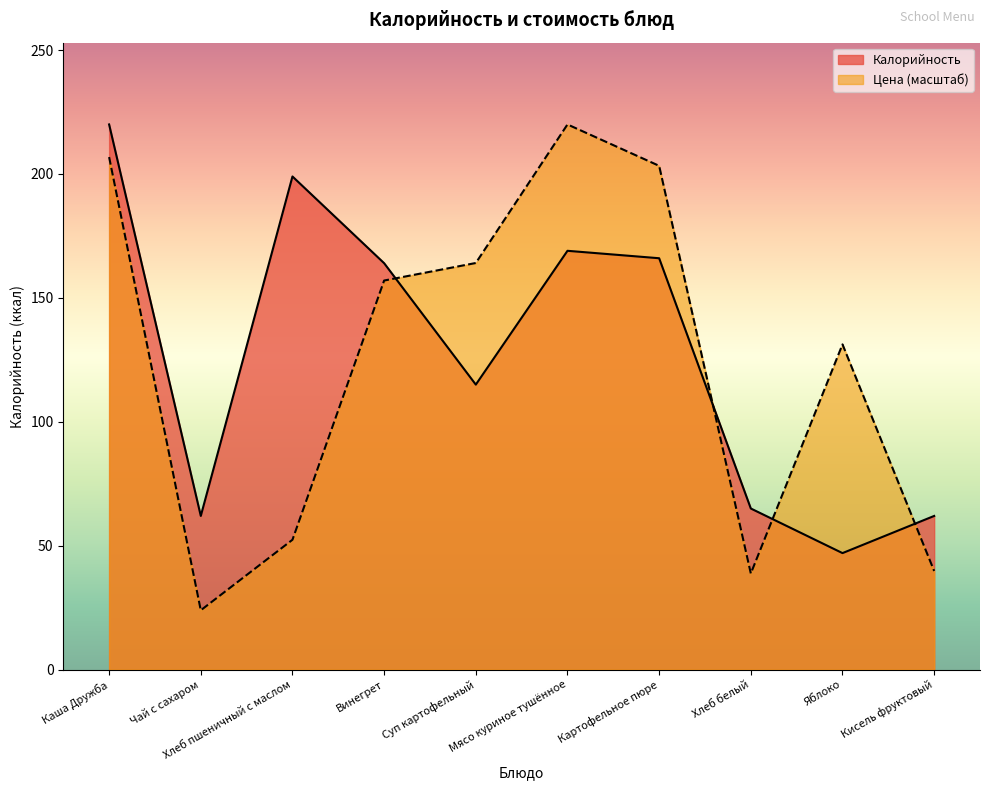

At which label is Price closest to 121?

Яблоко